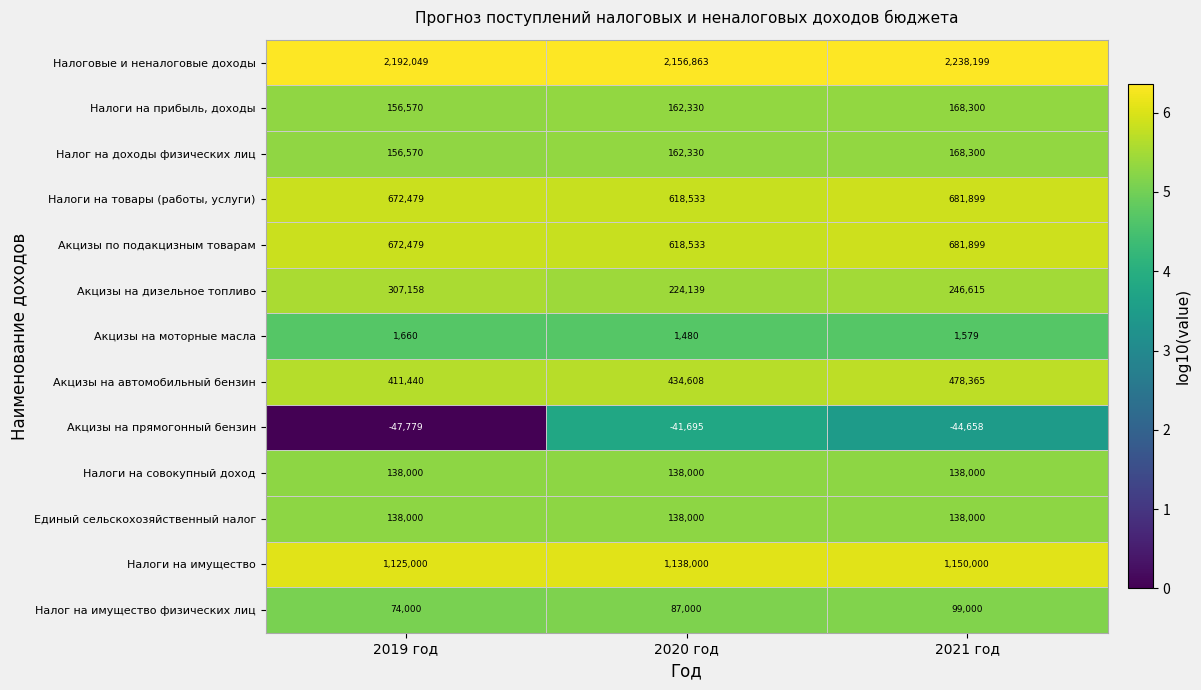

How many data points does each series have?

3